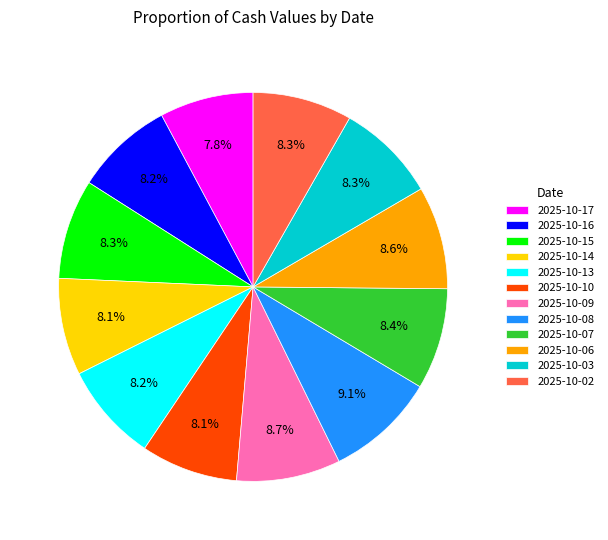

True or false: 2025-10-13 accounts for 8% of the total.

True